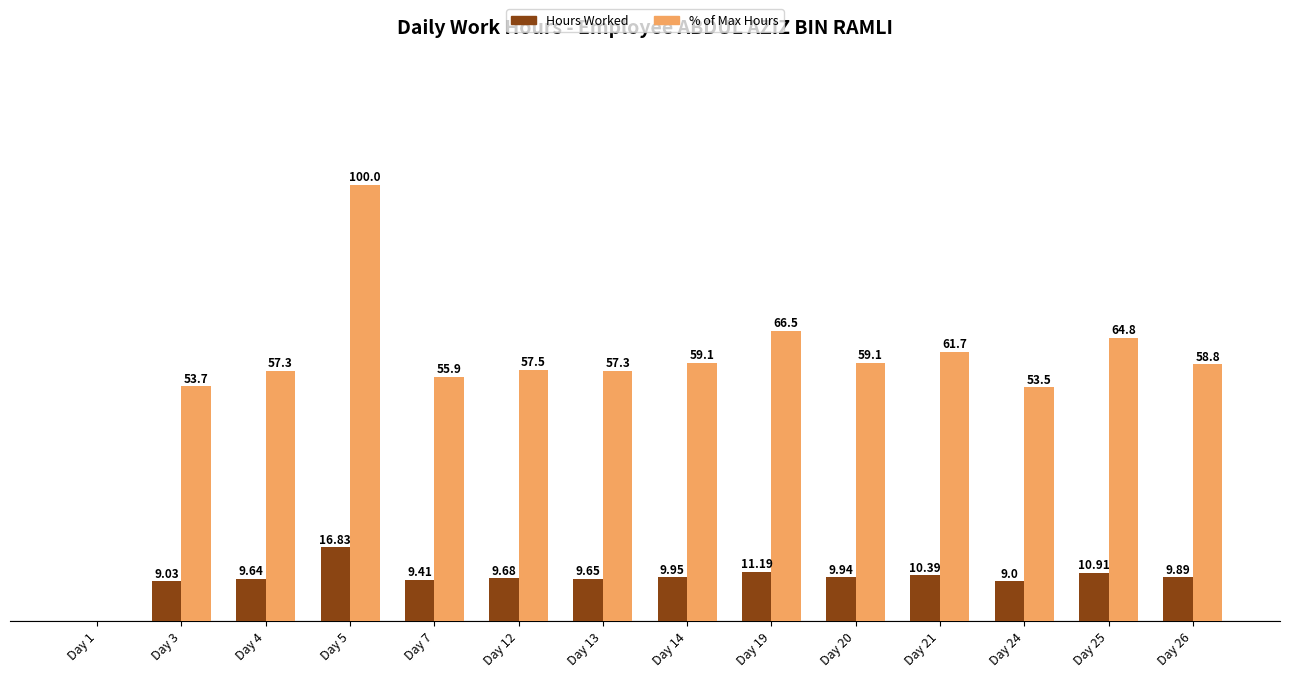

Are the bars horizontal?

No